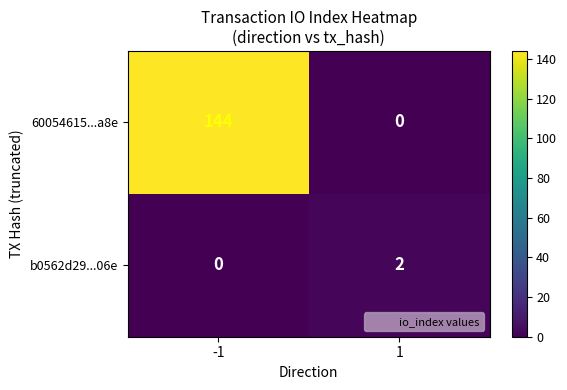

What is the total value across all series at -1?

144